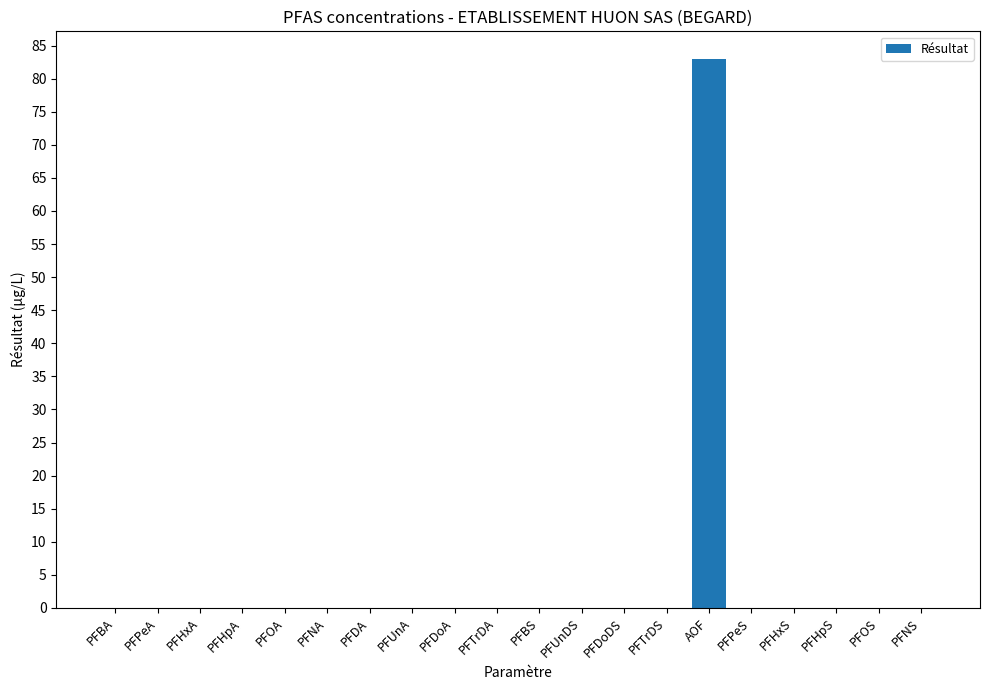

The chart shows a value of 146.4 at AOF. True or false?

False